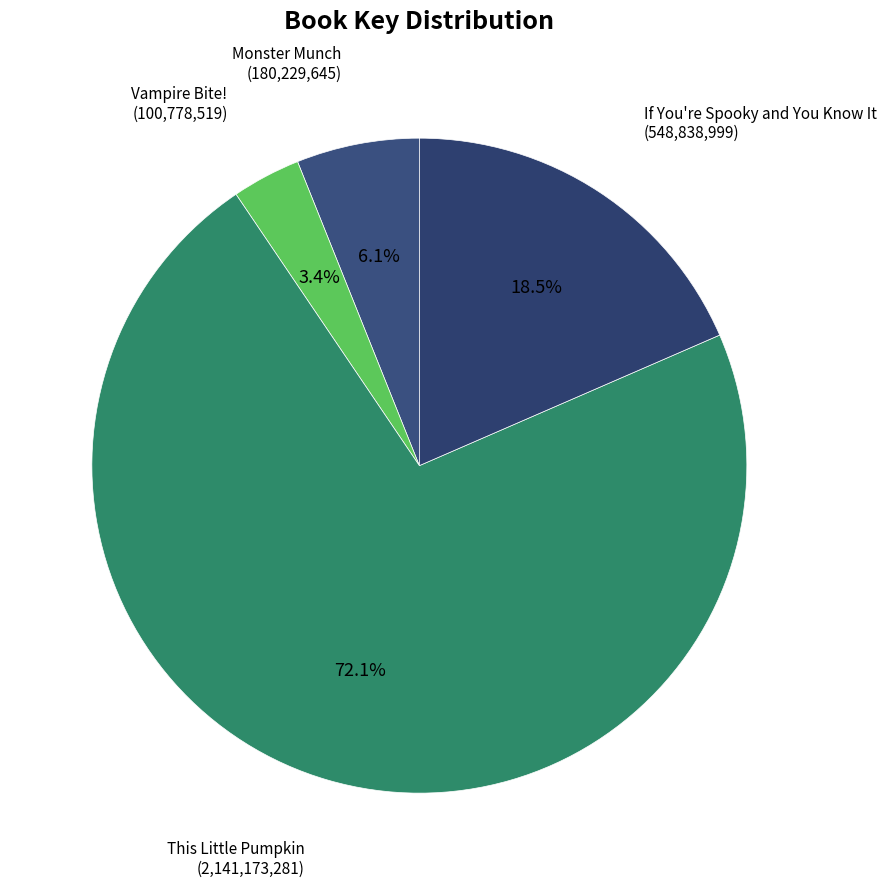

Count the number of slices in the pie.

4